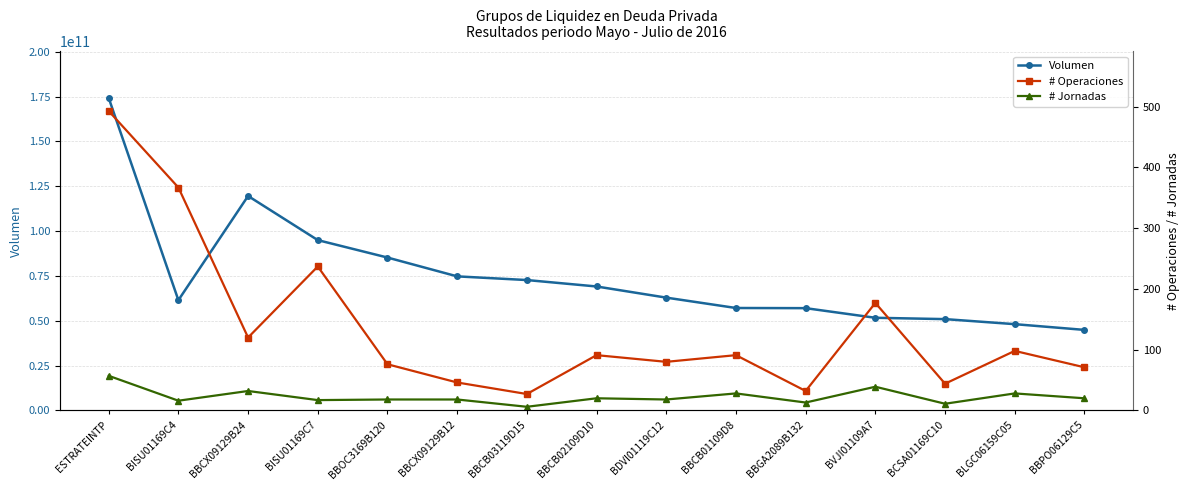

In Volumen, how many points are lower than both neighbors (excluding endpoints)?

1